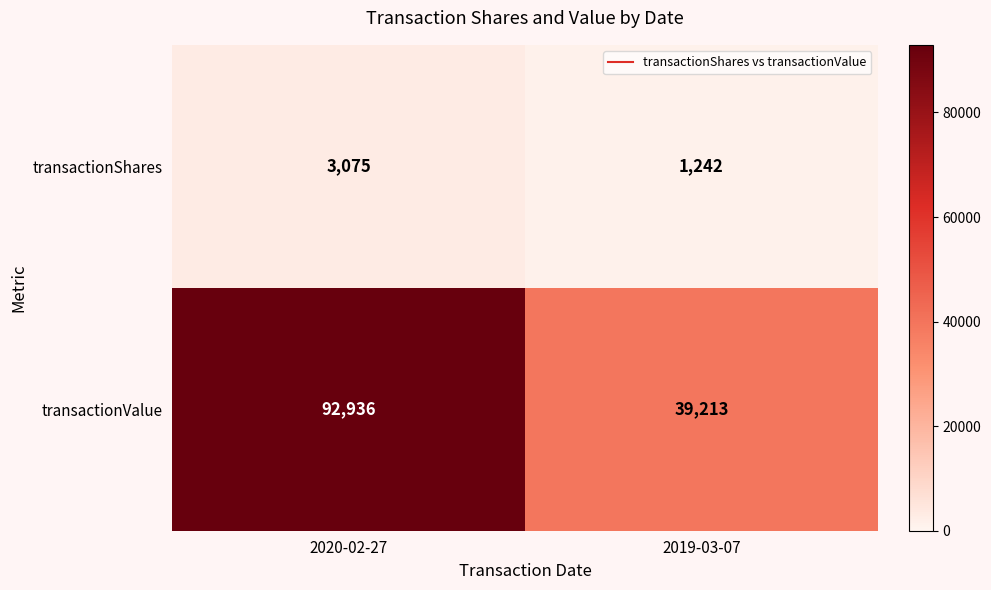

What is the difference between the transactionValue values at 2019-03-07 and 2020-02-27?

53723